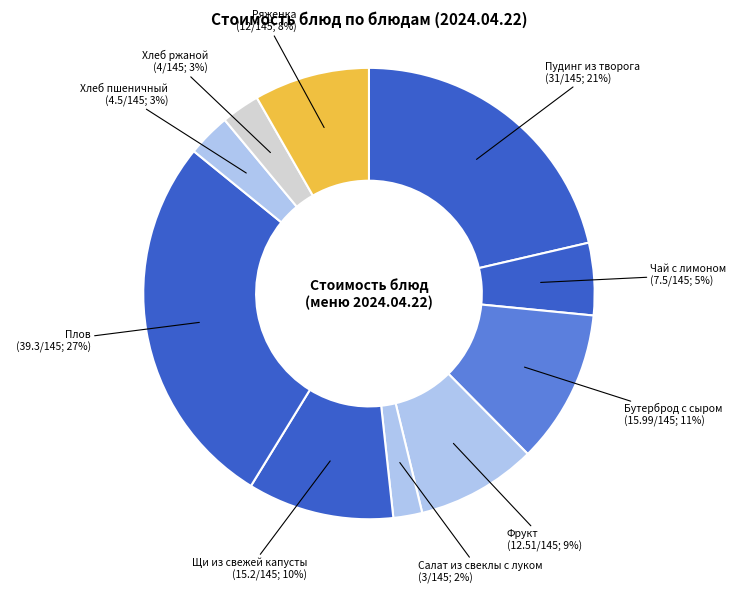

What is the smallest slice in the pie chart?

Салат из свеклы с луком